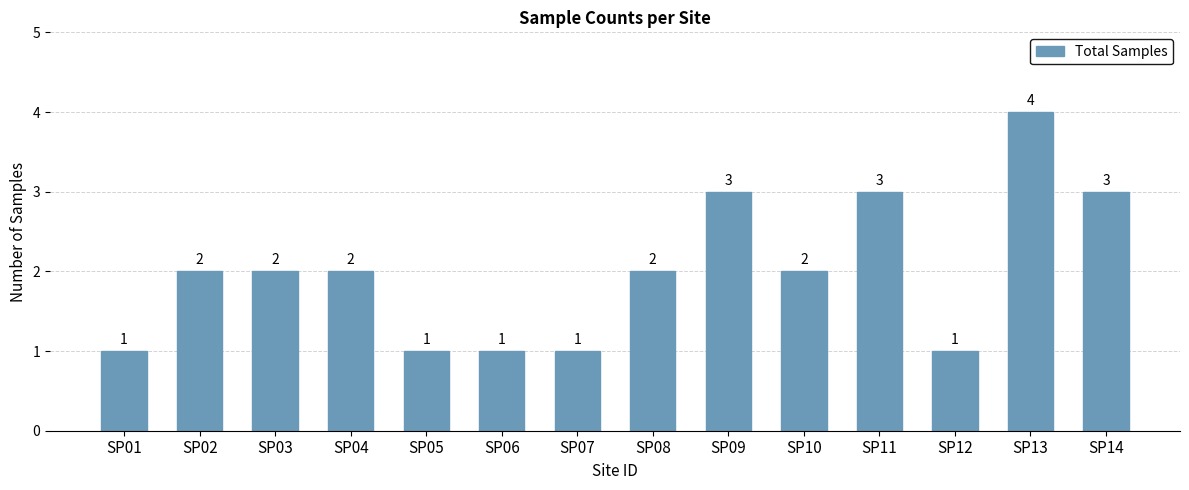

Reading right to left, transcribe all the data shown in this chart.

SP14=3	SP13=4	SP12=1	SP11=3	SP10=2	SP09=3	SP08=2	SP07=1	SP06=1	SP05=1	SP04=2	SP03=2	SP02=2	SP01=1